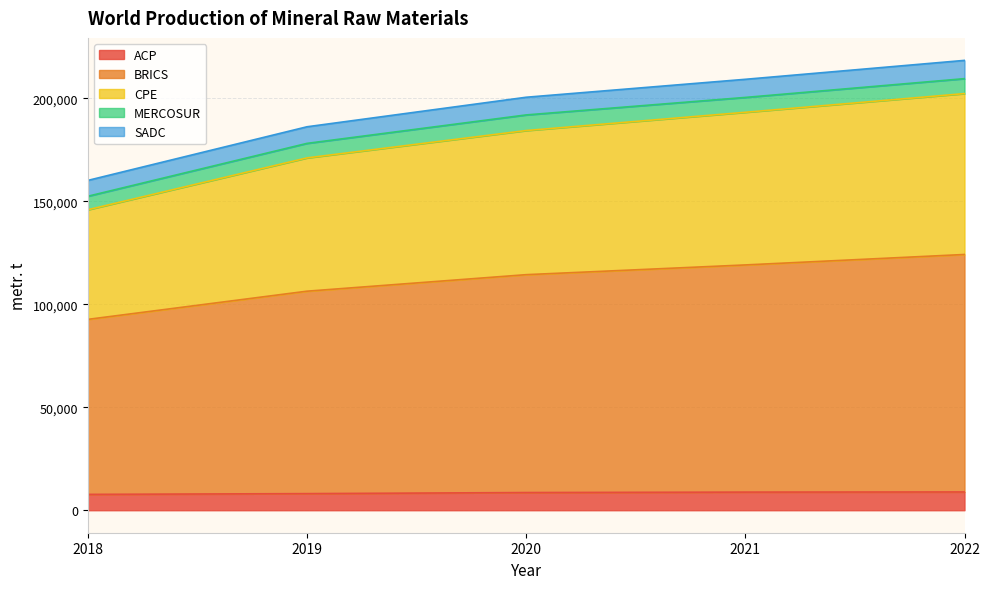

List the labels in order of SADC value, largest first.

2022, 2021, 2020, 2019, 2018